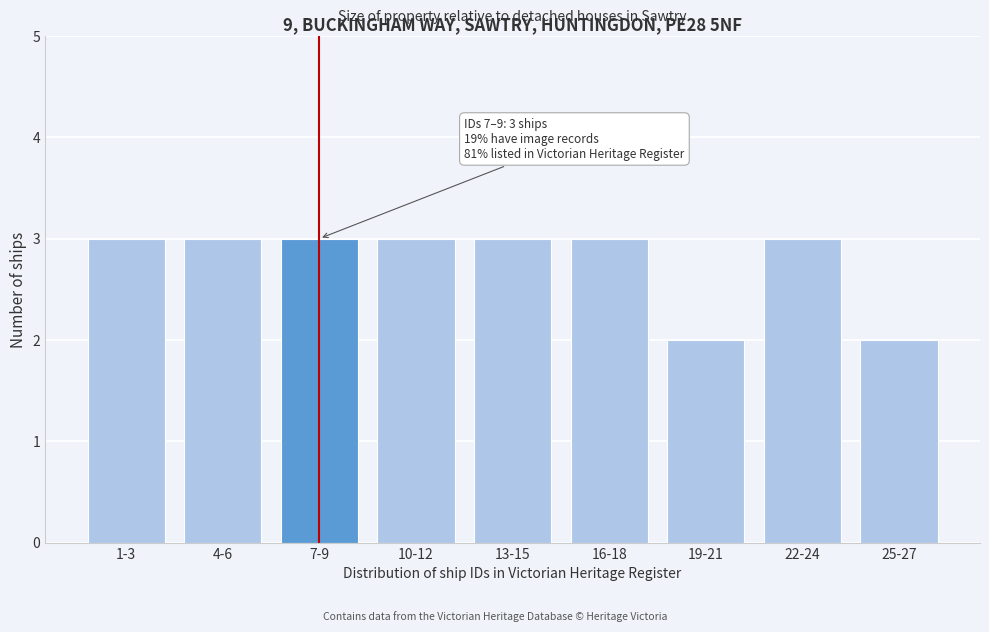

Reading right to left, list all the values displayed in this chart.

2	3	2	3	3	3	3	3	3